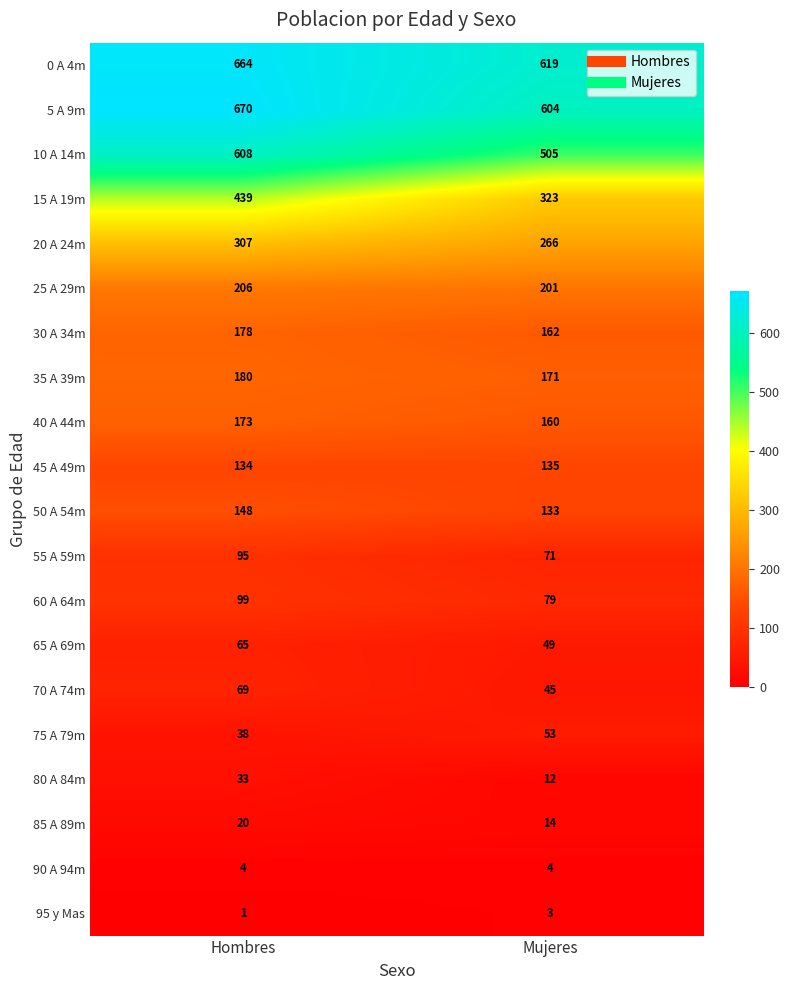

What is the approximate value of 0 A 4m at Hombres, to the nearest 10?

660